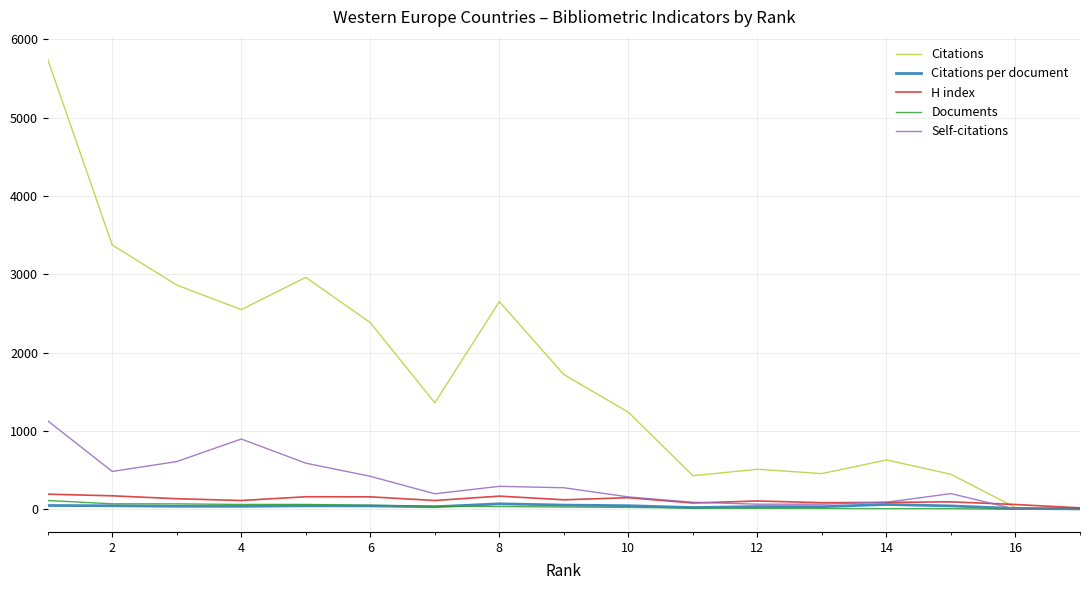

Which series has the largest range (max minus min)?

Citations